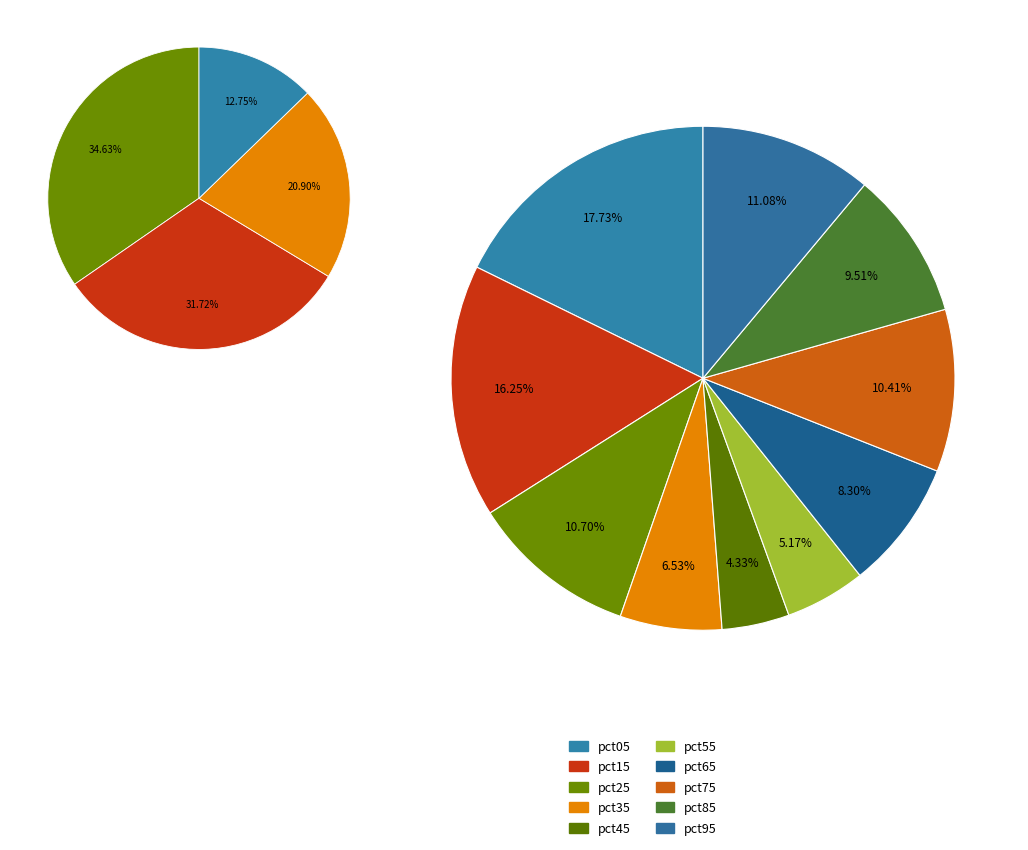

Does pct75 account for over 50% of the chart?

No